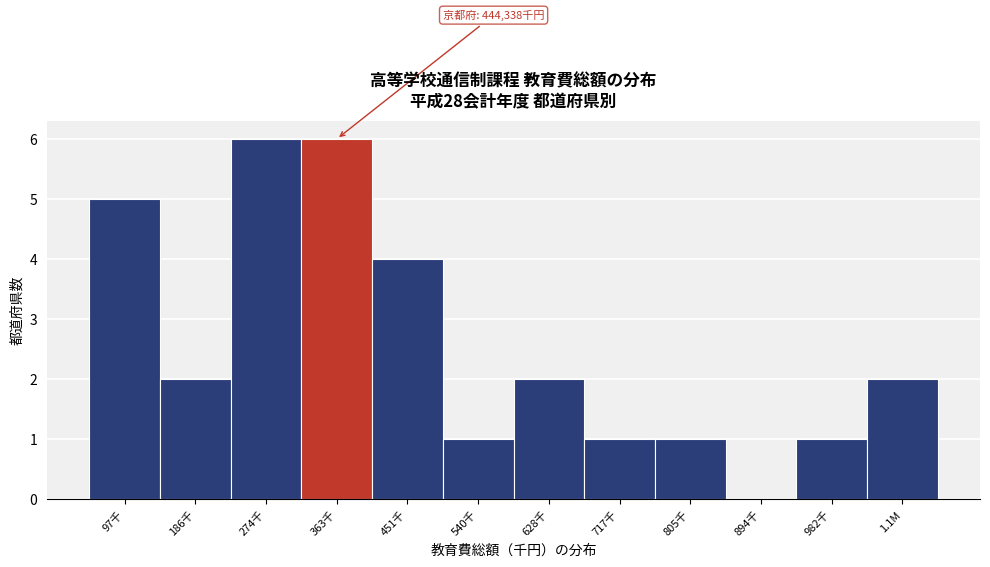

Reading left to right, list all the values displayed in this chart.

97千=5	186千=2	274千=6	363千=6	451千=4	540千=1	628千=2	717千=1	805千=1	894千=0	982千=1	1.1M=2